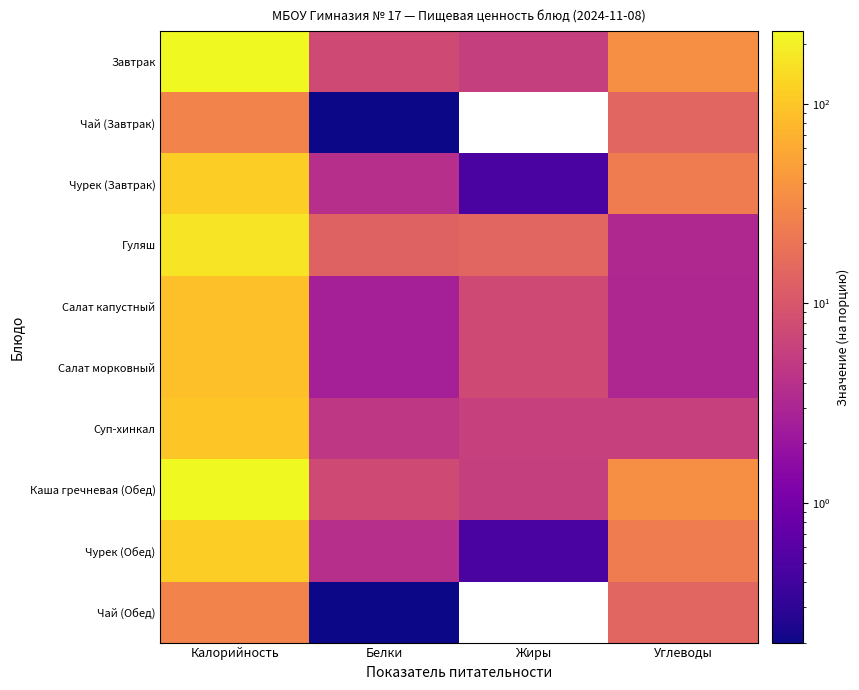

What is the average value of the Салат морковный series?

25.8